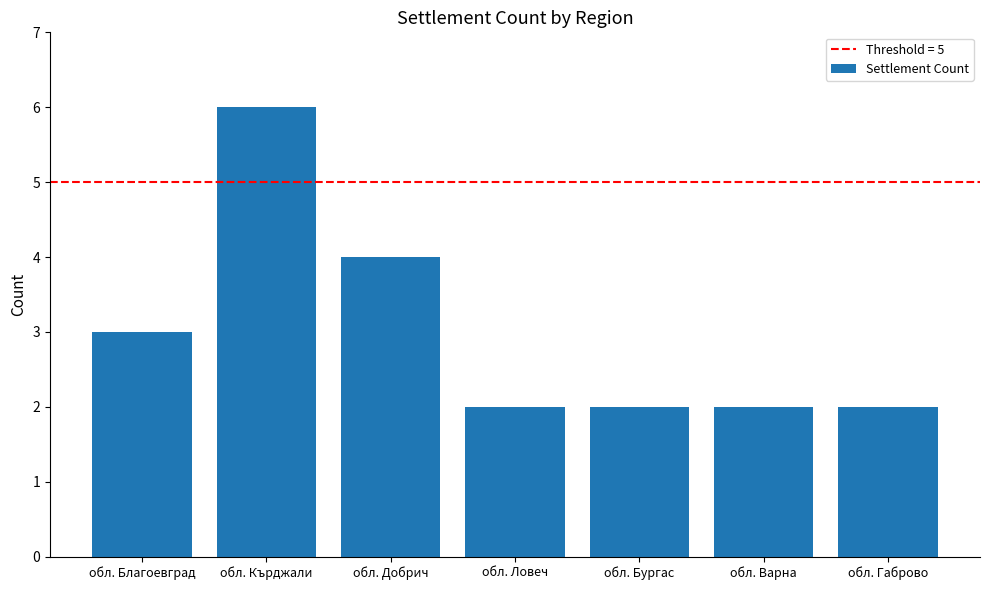

What position from the right is обл. Варна?

2